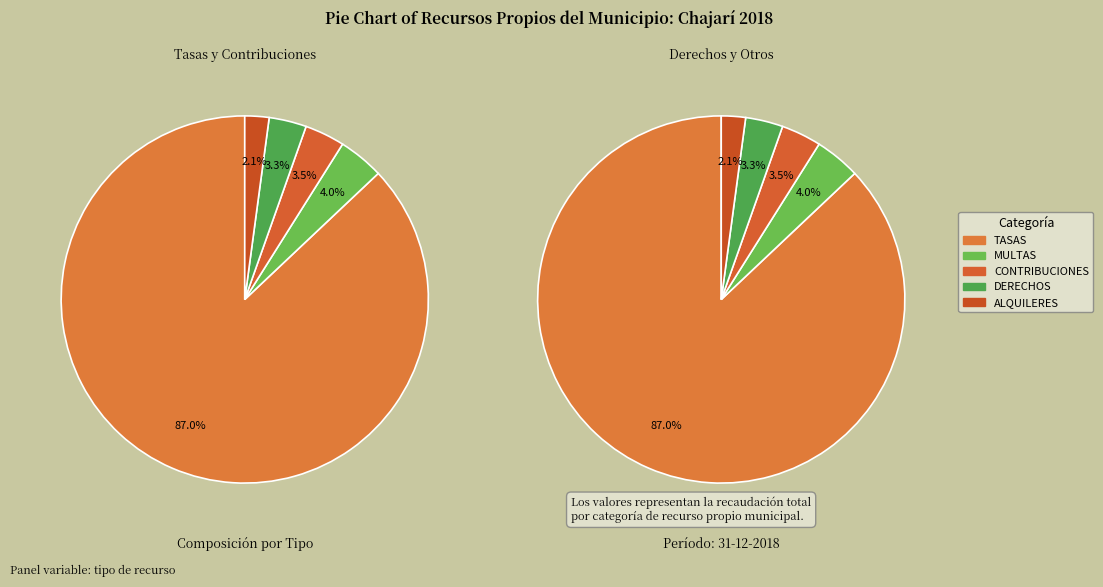

True or false: DERECHOS accounts for 3% of the total.

True